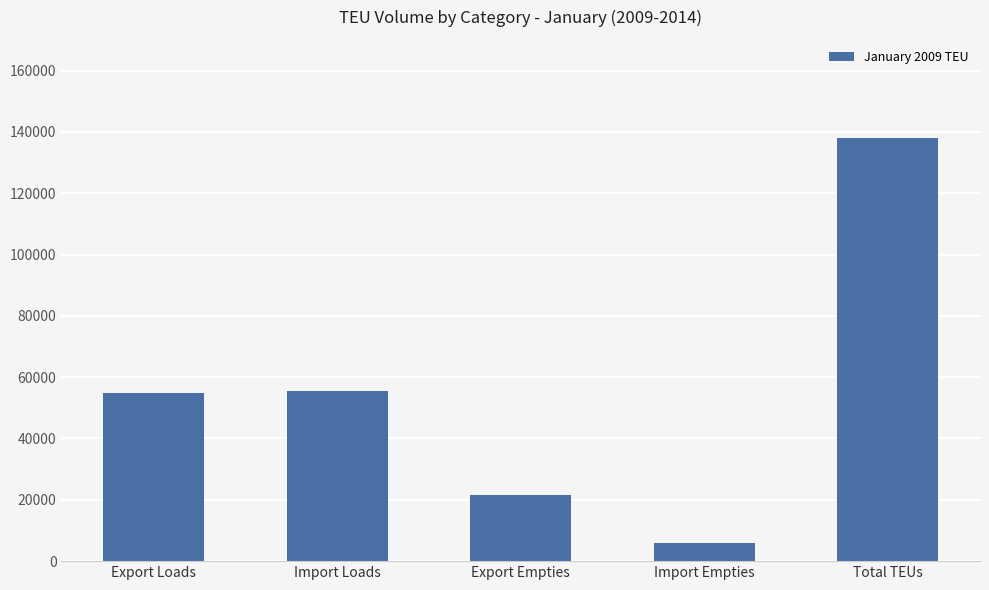

The chart shows a value of 6019 at Import Empties. True or false?

True